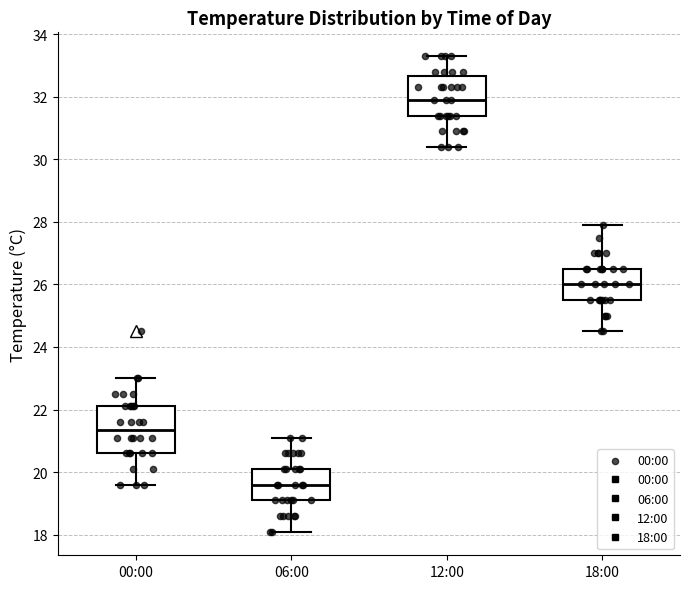

Reading left to right, transcribe this box plot: for each box, give where its median line is, the range the box spans, and where its two whiskers end, as read against the y-axis. The values are not printed on the chart, so give them approximately, as read against the axis.

00:00: median 21.4, box 20.6 to 22.2, whiskers 19.6 to 23.0
06:00: median 19.6, box 19.2 to 20.2, whiskers 18.2 to 21.2
12:00: median 32.0, box 31.4 to 32.6, whiskers 30.4 to 33.4
18:00: median 26.0, box 25.6 to 26.6, whiskers 24.6 to 28.0